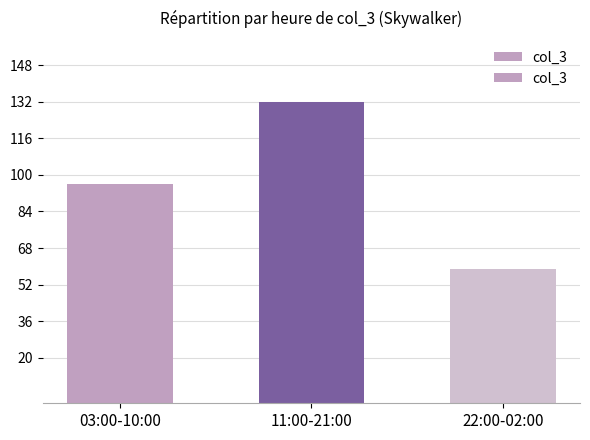

What is the ratio of the value at 22:00-02:00 to the value at 11:00-21:00?

0.4